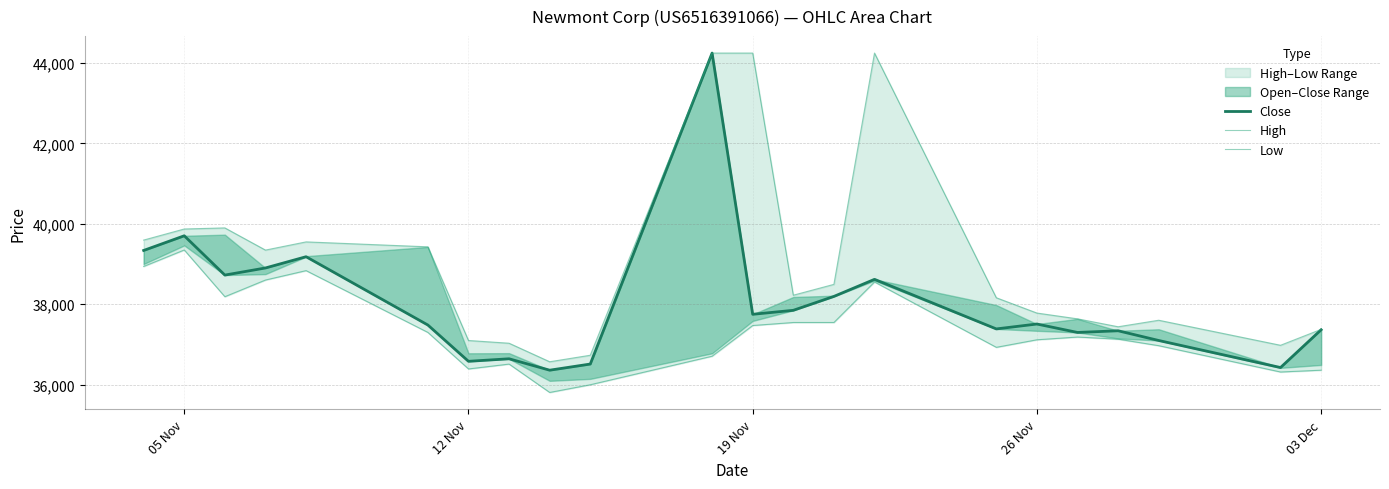

Which series has the largest total across all categories?

High